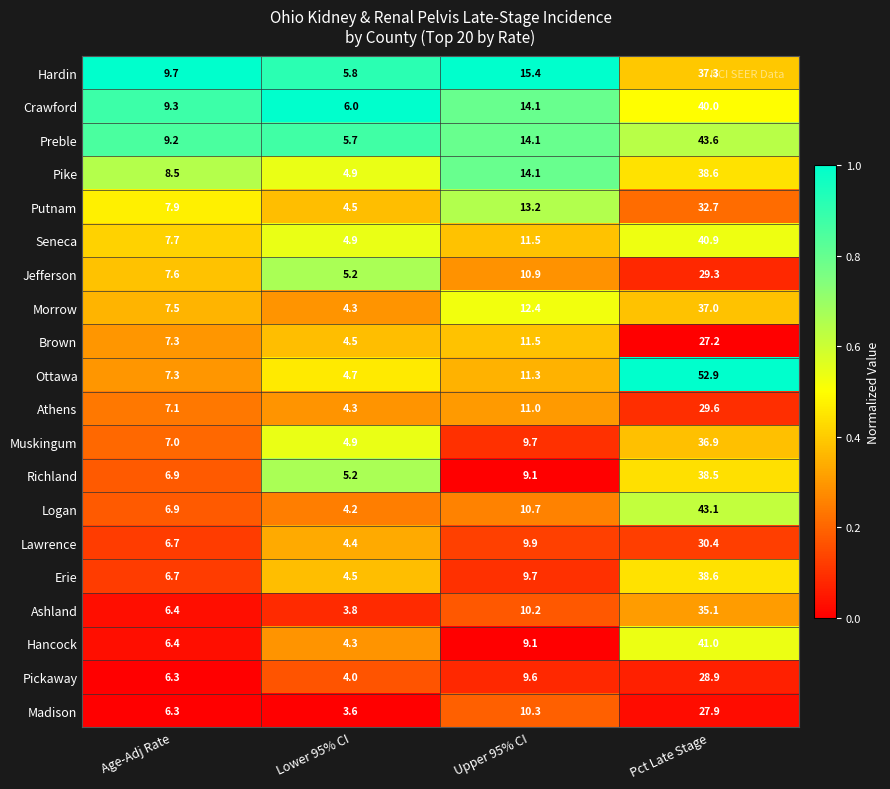

What is the maximum value shown in the chart?

52.9